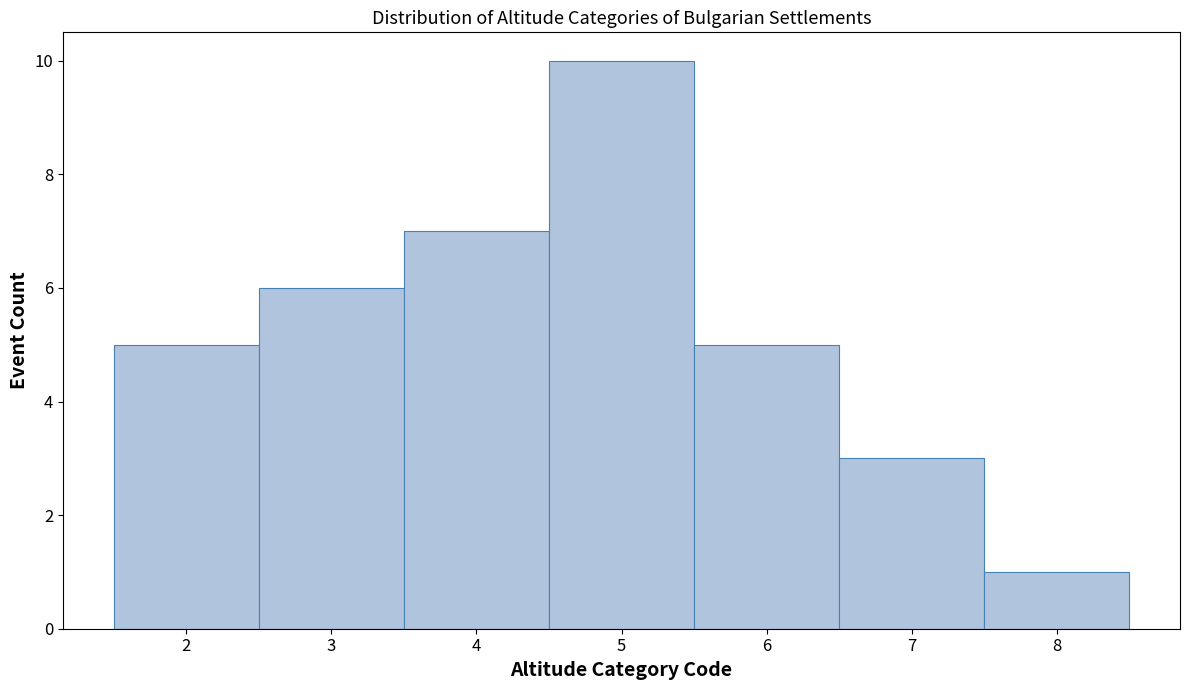

What is the height of the bar covering 5.5 to 6.5 on the x-axis? The values are not printed on the chart, so give them approximately, as read against the axis.

5